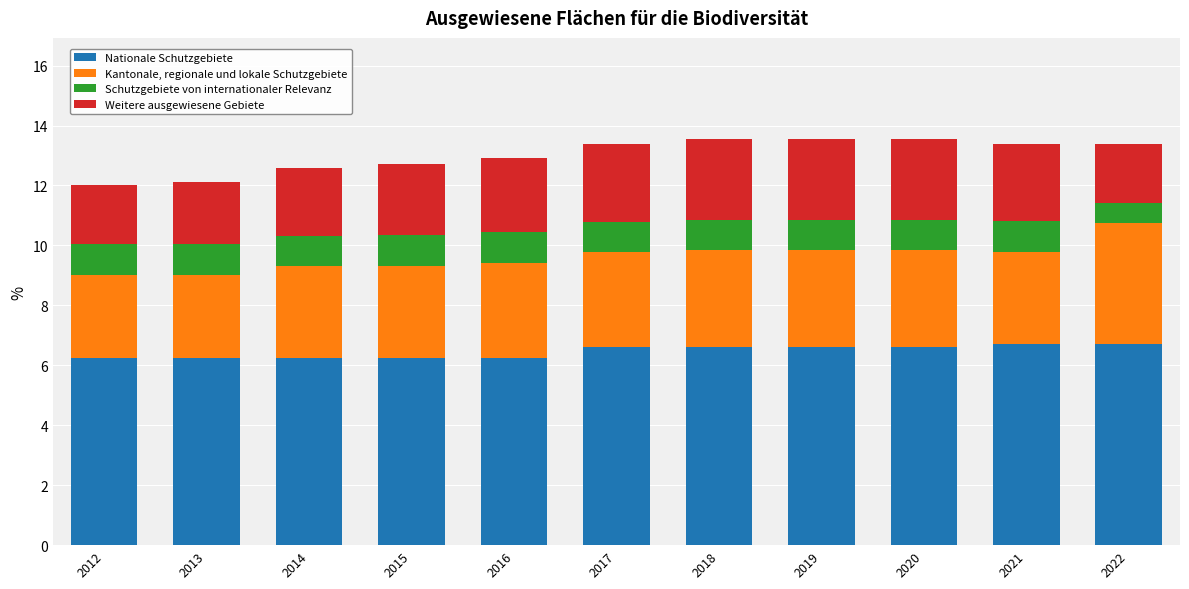

What is the difference between the maximum and second lowest values in the Nationale Schutzgebiete series?

0.5